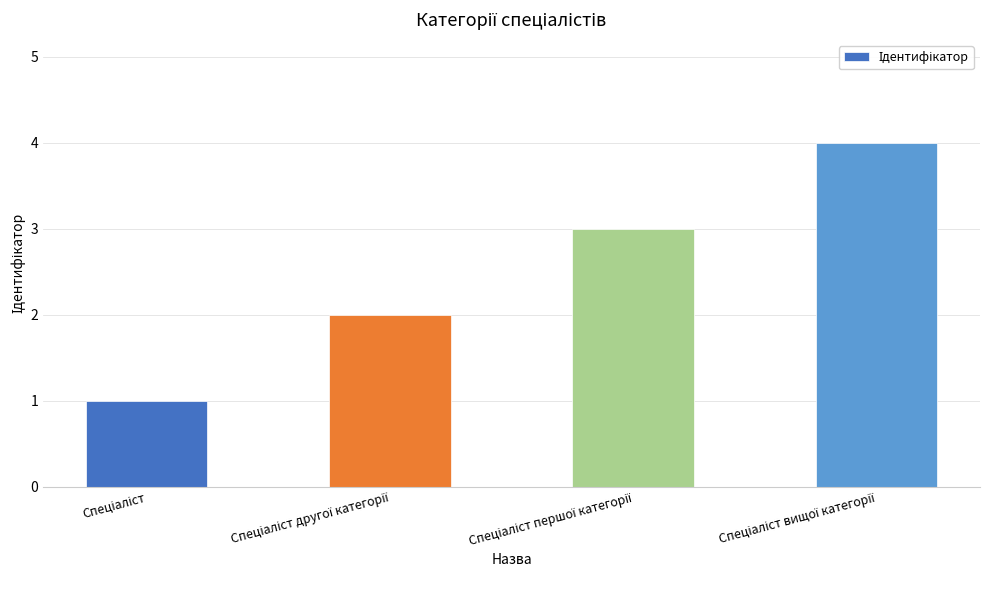

What is the difference between the maximum and minimum values?

3